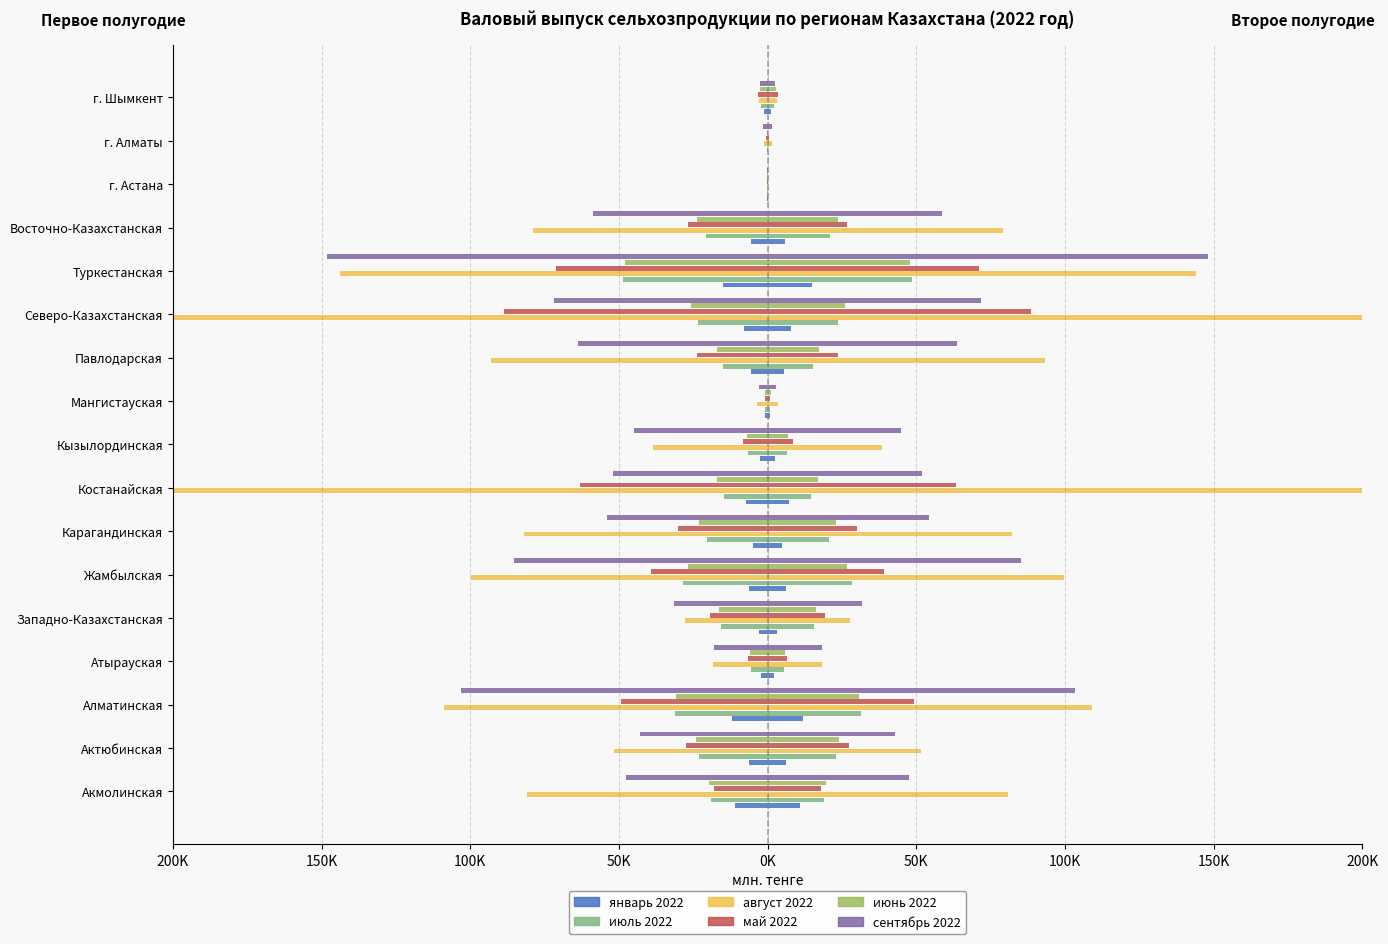

The июль 2022 series shows -5376.6 at Павлодарская. True or false?

False